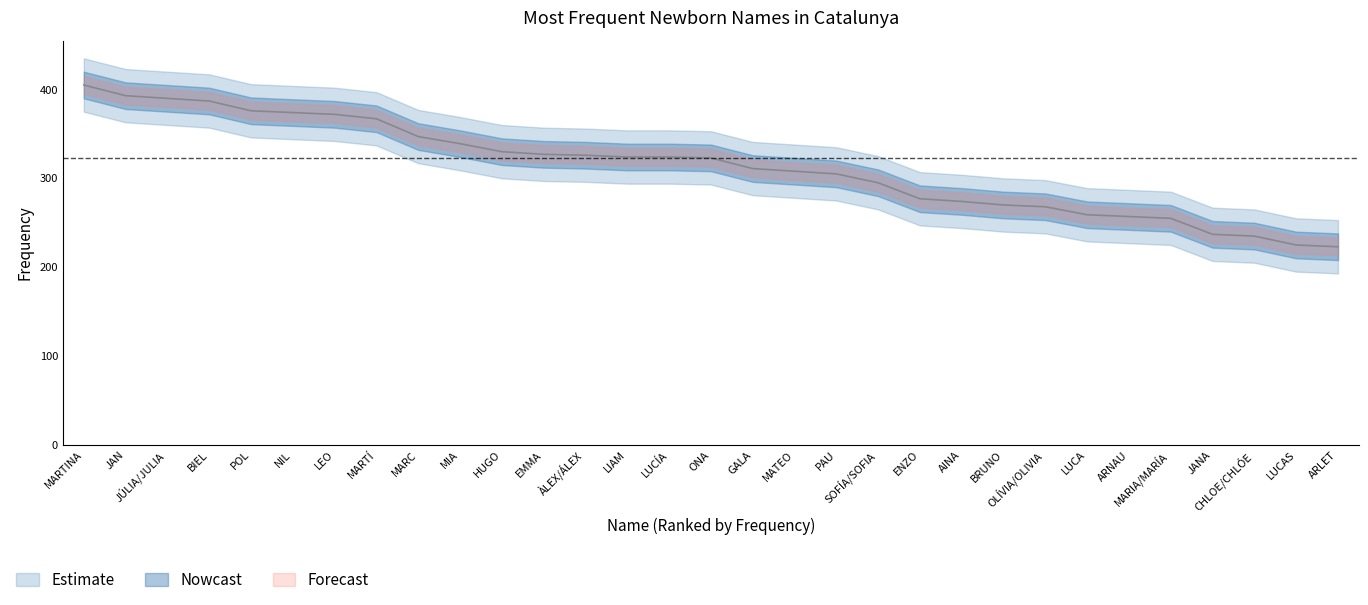

Which label corresponds to the smallest value in the chart?

ARLET